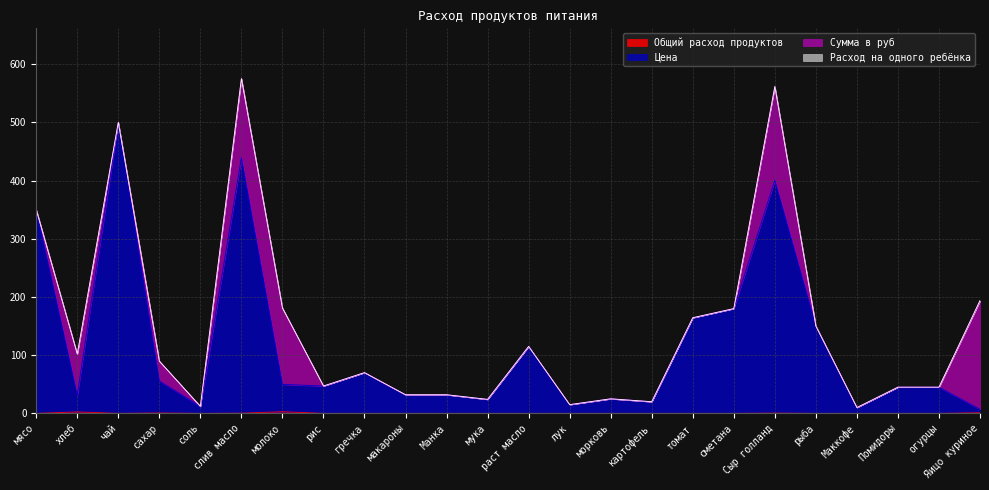

What is the total value across all series at раст масло?

115.0